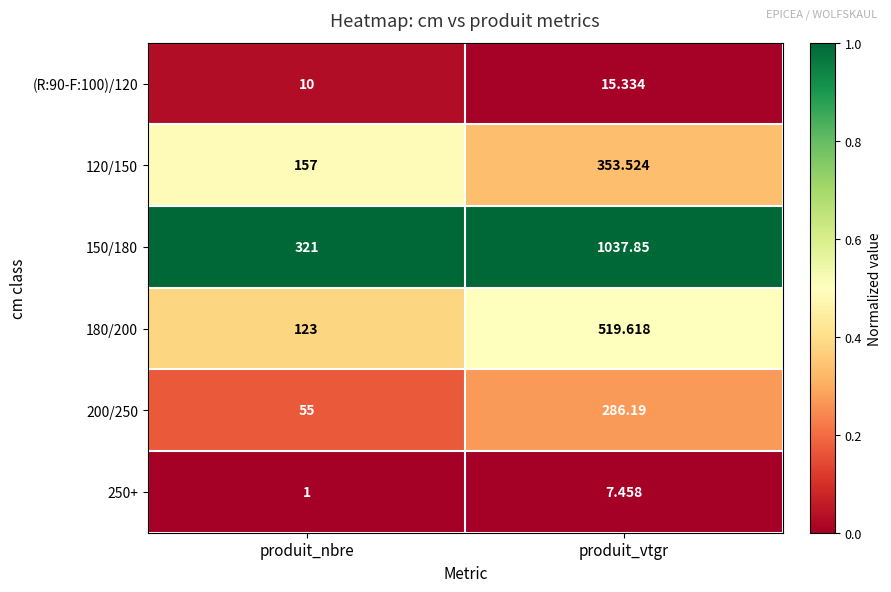

Where does the 180/200 series first go above 519?

produit_vtgr